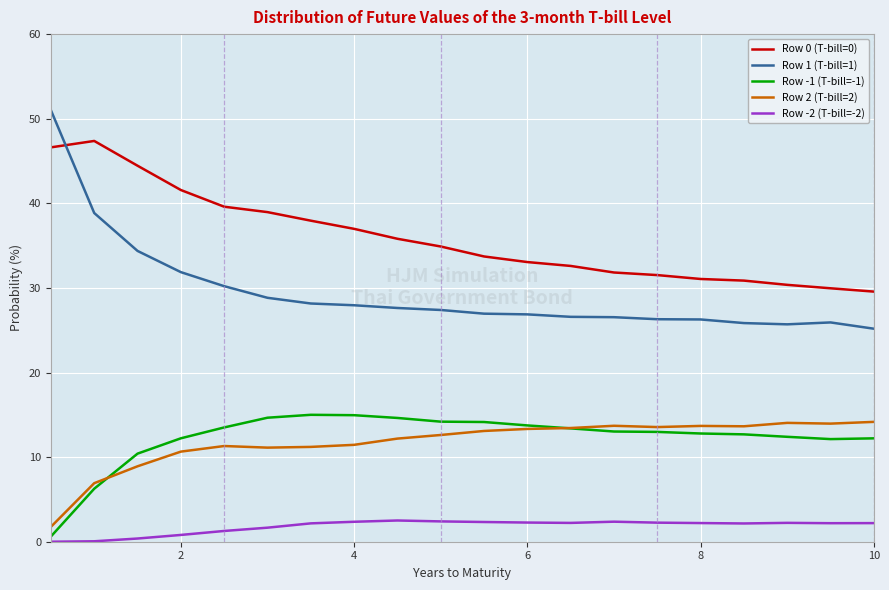

True or false: Row 1 (T-bill=1) and Row -2 (T-bill=-2) cross at least once.

False